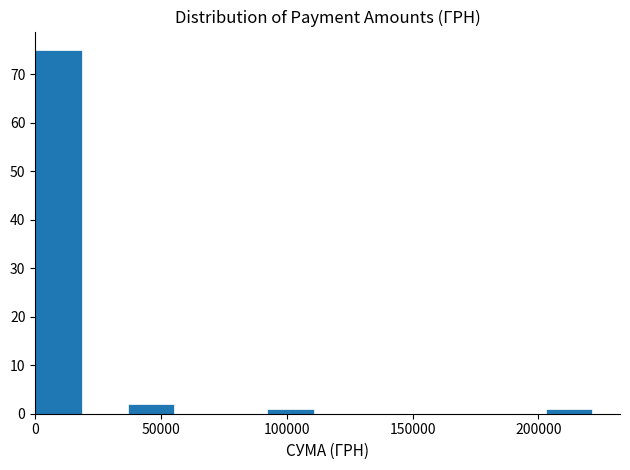

Read against the x-axis, roughly where is the centre of the tallest bar?

10000